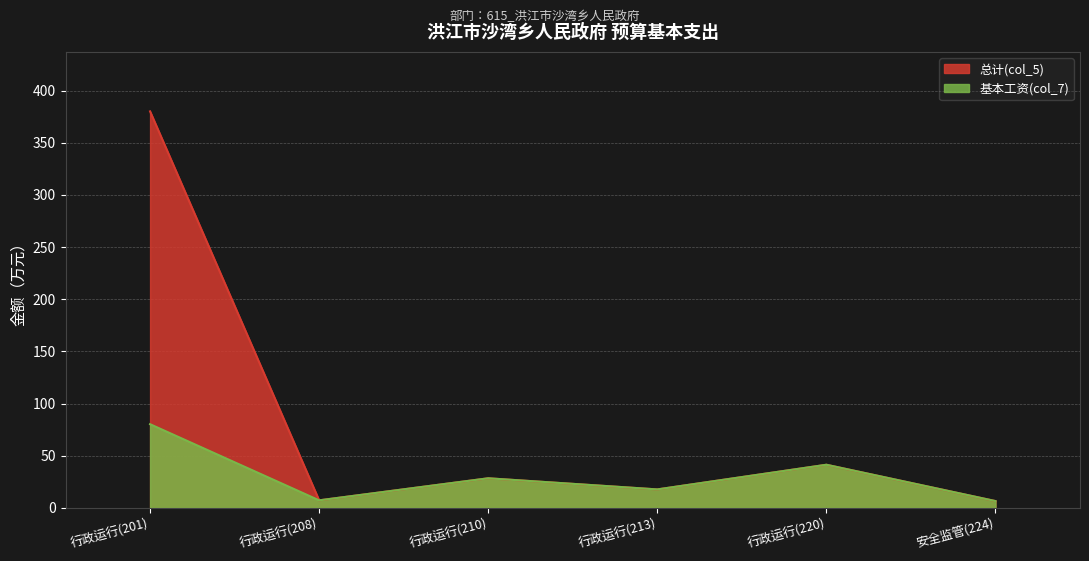

The 基本工资(col_7) series shows 80.2 at 行政运行(201). True or false?

True